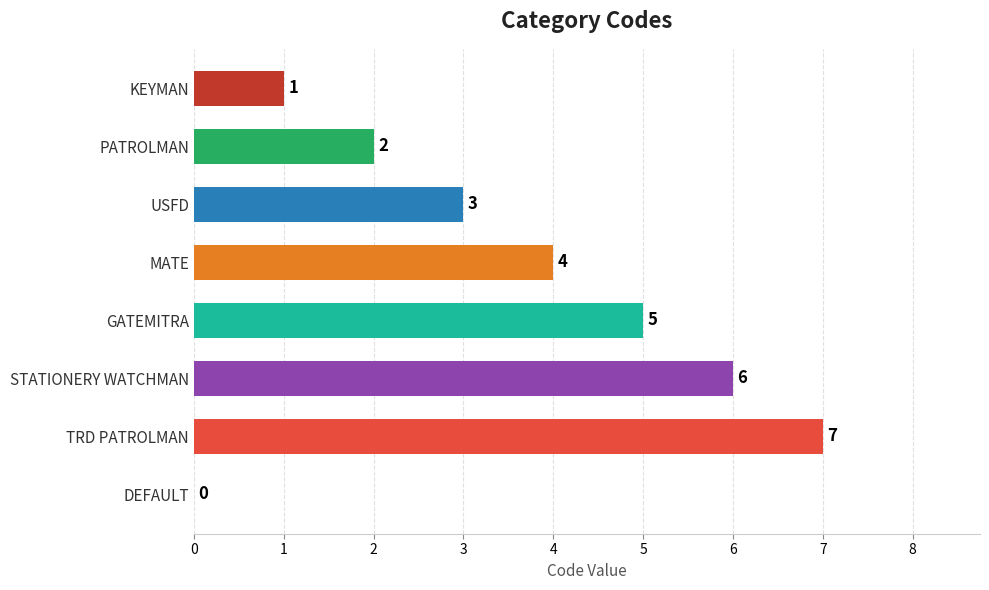

What is the change in value from MATE to GATEMITRA?

+1